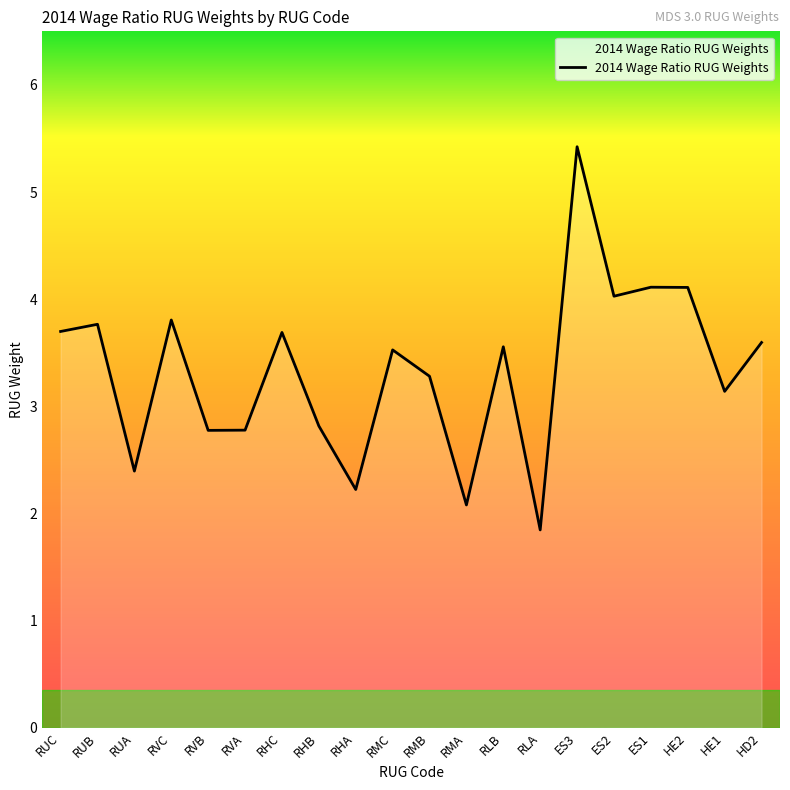

True or false: there are more than 2 points higher than both neighbors.

True